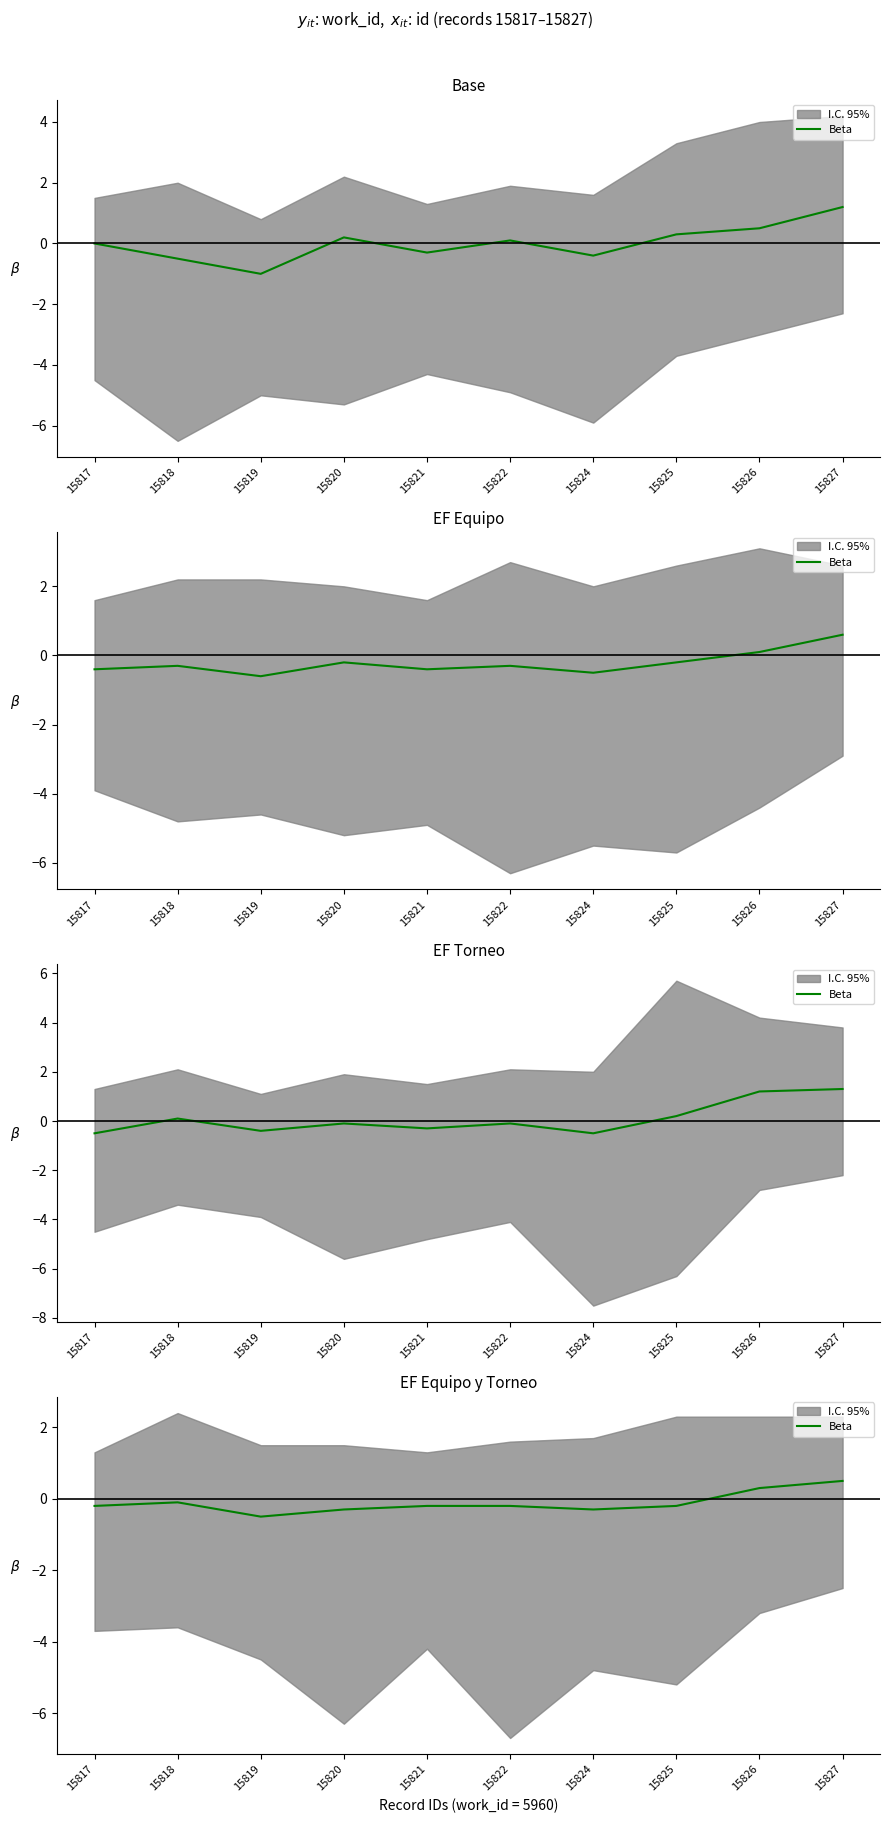

How many lines are shown in the chart?

1